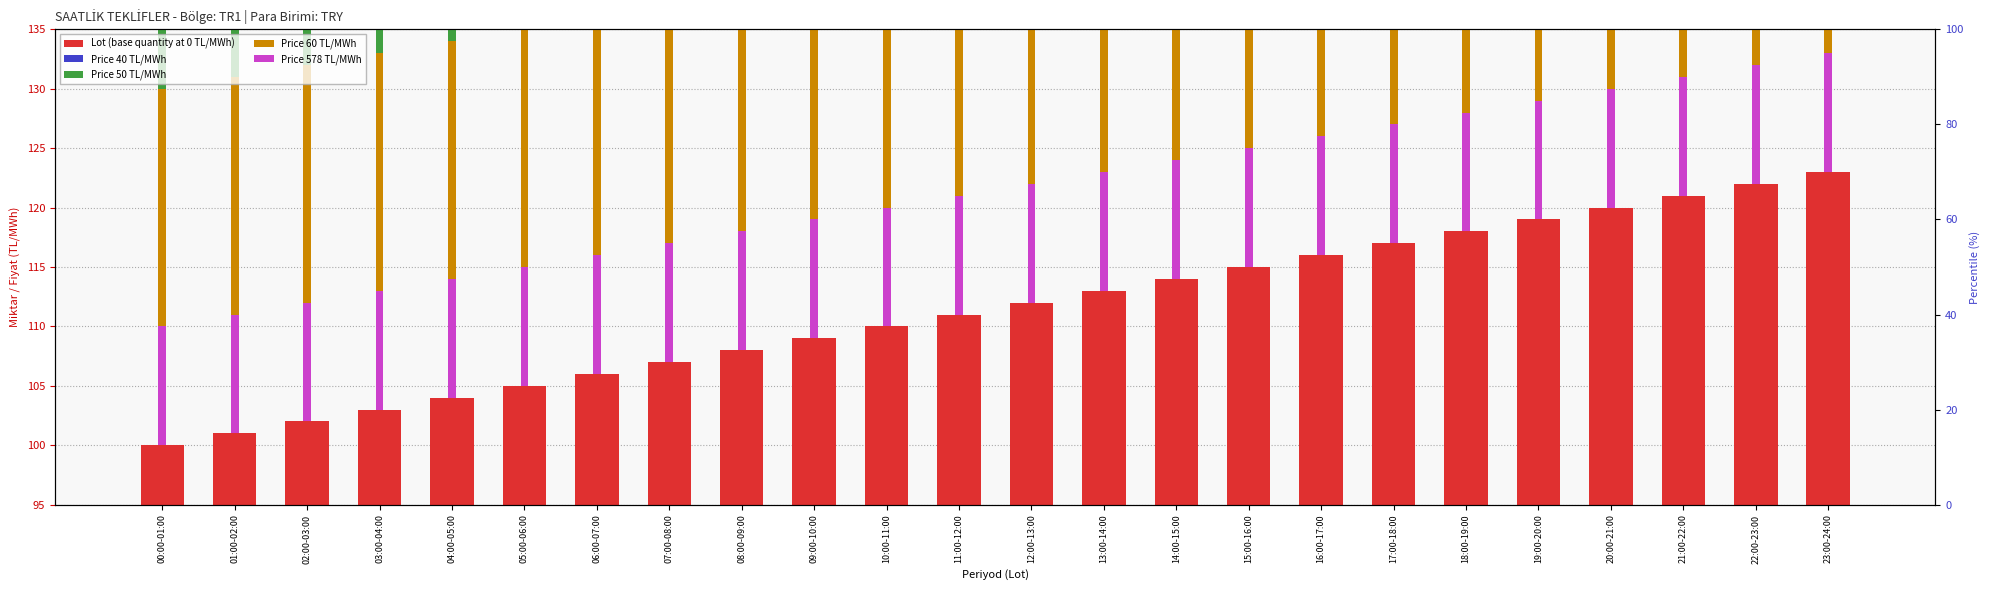

What is the value of the Price 50 TL/MWh bar at the 3rd from the left?

40